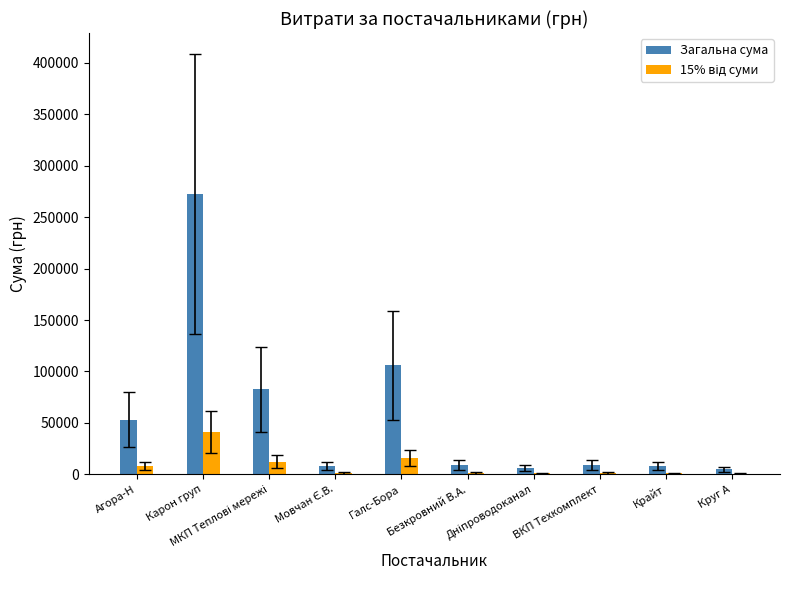

Which series has the largest total across all categories?

Загальна сума